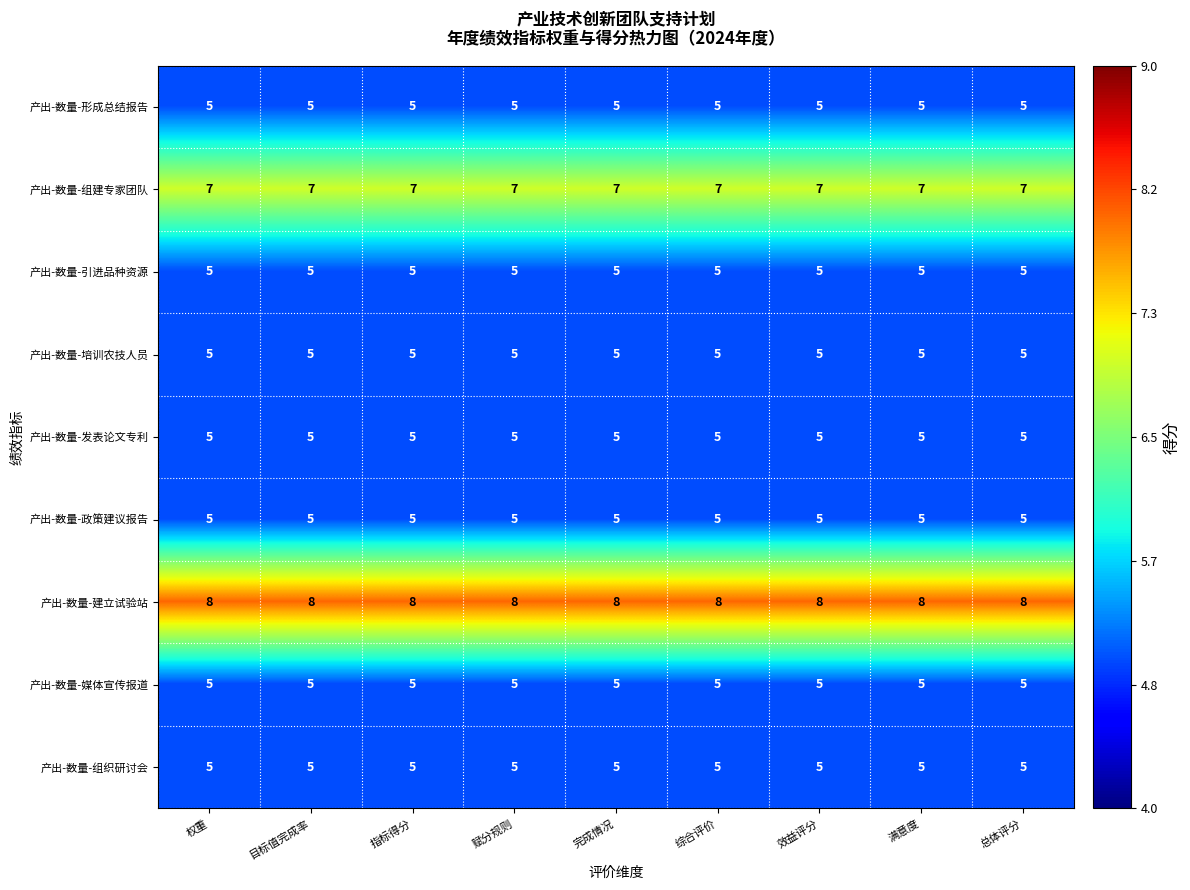

Is it true that 产出-数量-媒体宣传报道 equals 5 at 赋分规则?

True